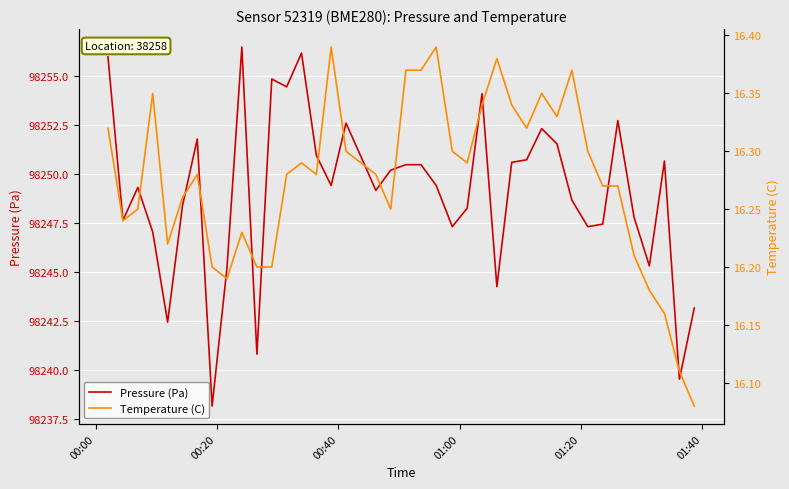

True or false: Pressure (Pa) has more than 2 interior local peaks.

True